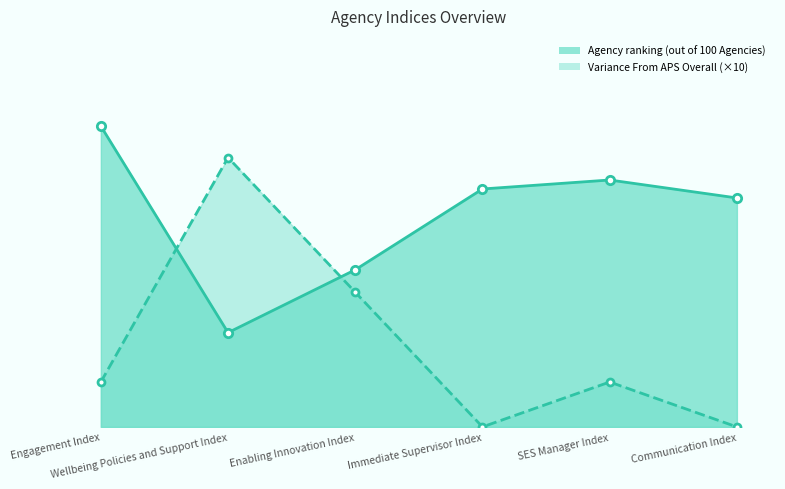

What is the value of the Variance From APS Overall point at the 2nd from the left?

60